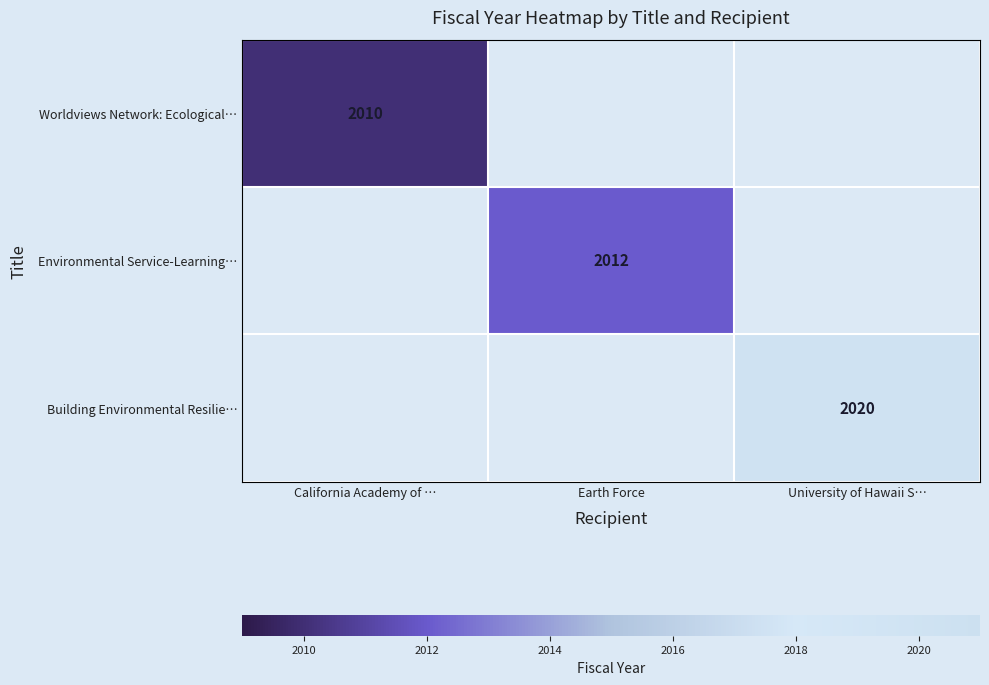

True or false: Worldviews Network: Ecological… has a value of 2010 at California Academy of ….

True